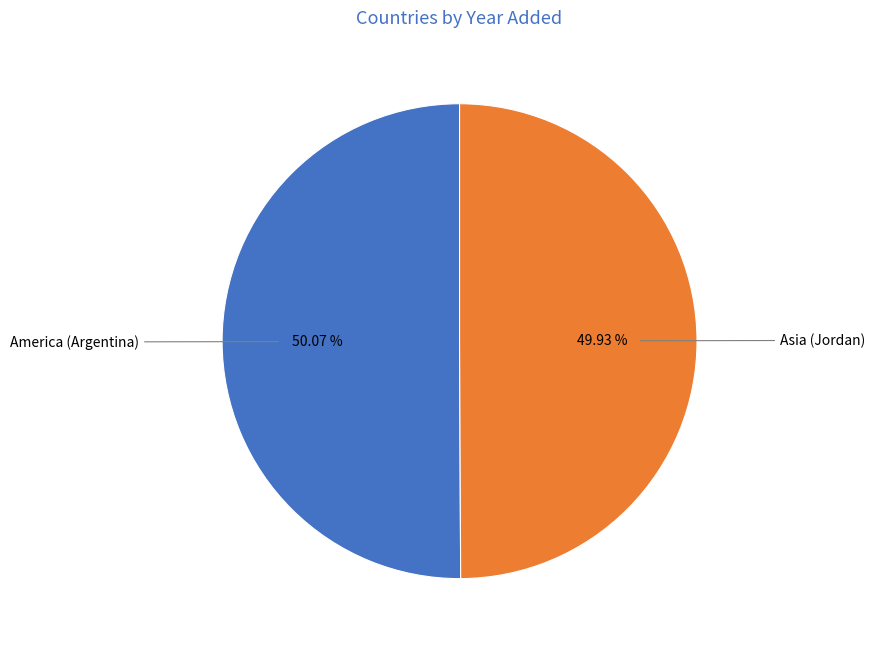

To the nearest percent, what is the average slice percentage?

50%